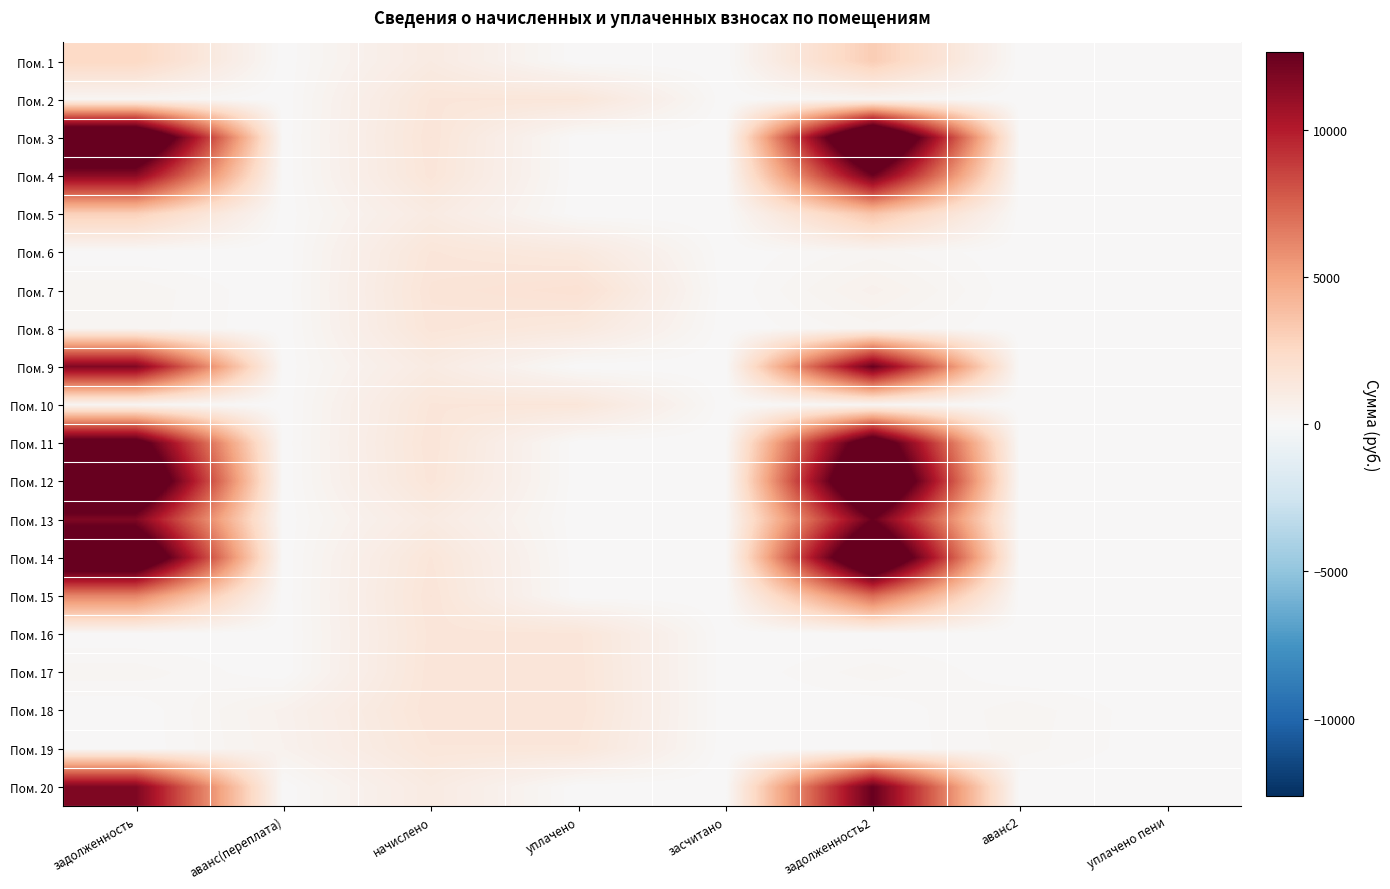

Which series has the largest range (max minus min)?

Пом. 3